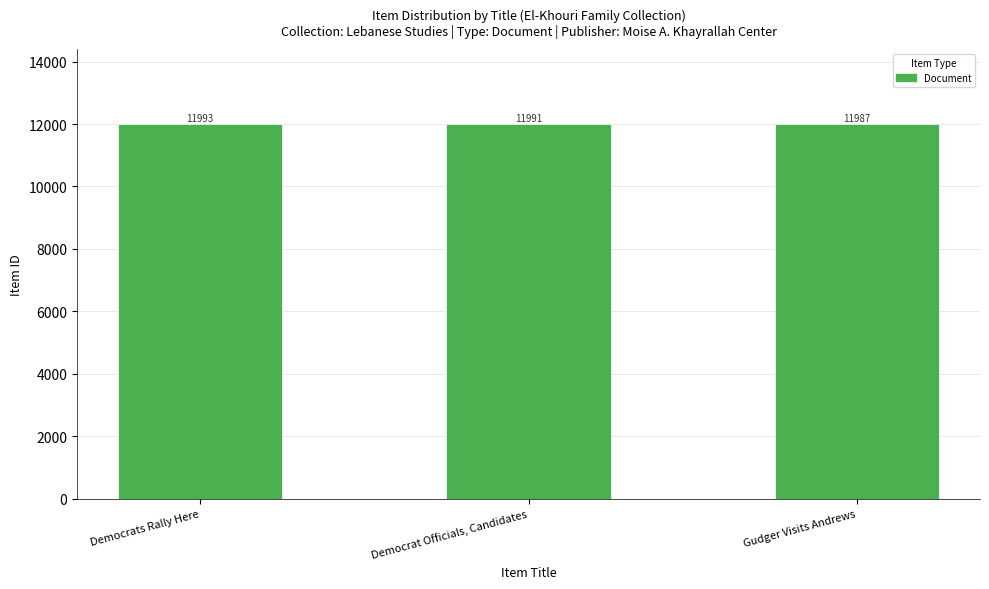

List the labels in order of value, largest first.

Democrats Rally Here, Democrat Officials, Candidates, Gudger Visits Andrews